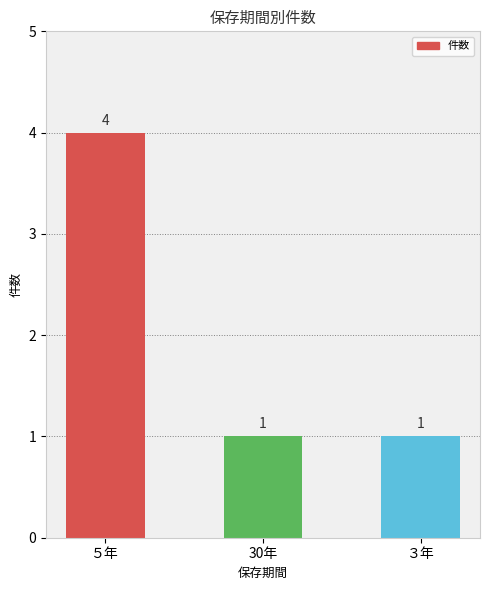

Reading right to left, list all the values displayed in this chart.

1	1	4